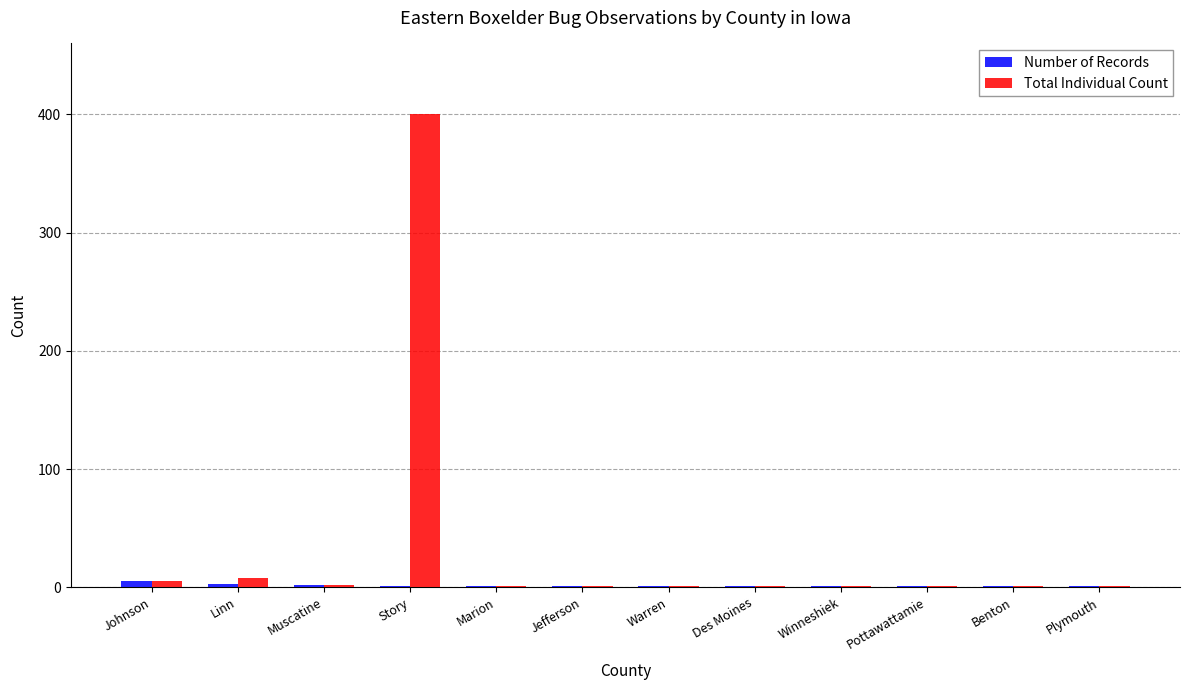

What is the sum of all Total Individual Count values?

423